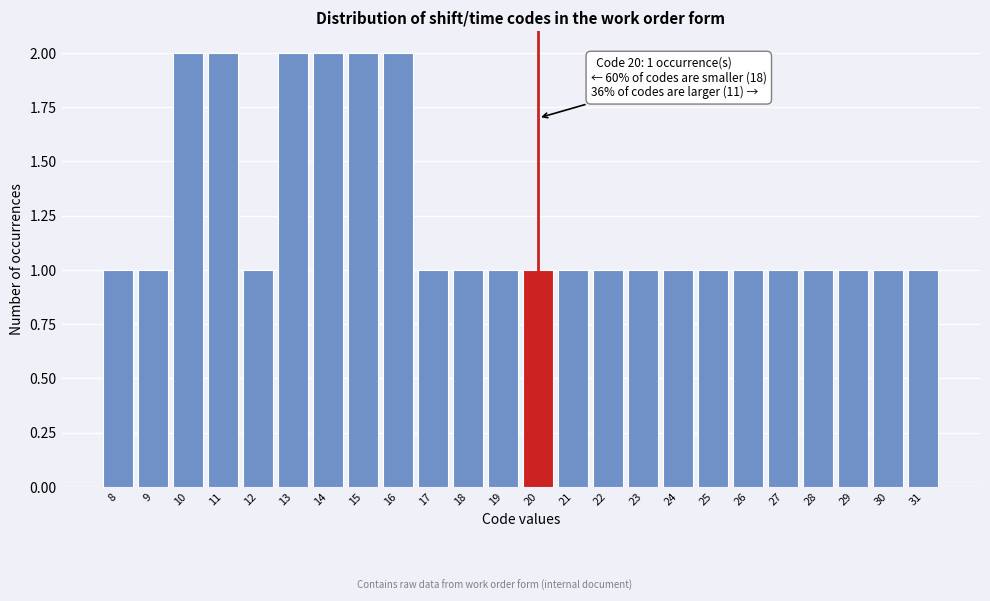

Reading left to right, transcribe all the data shown in this chart.

8=1	9=1	10=2	11=2	12=1	13=2	14=2	15=2	16=2	17=1	18=1	19=1	20=1	21=1	22=1	23=1	24=1	25=1	26=1	27=1	28=1	29=1	30=1	31=1